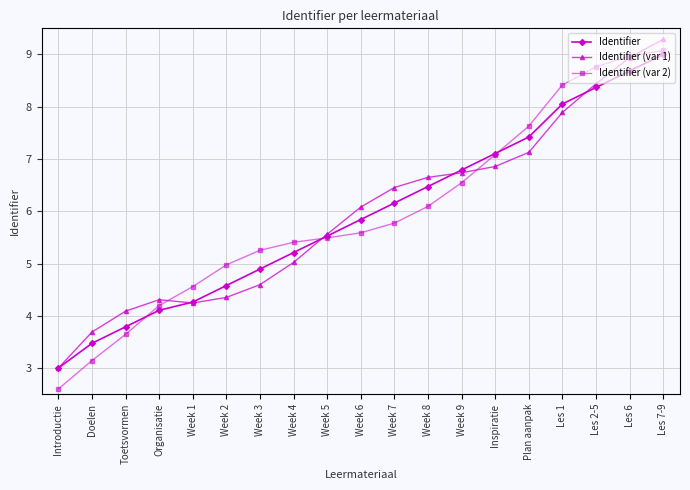

How many data points in Identifier (var 1) are above 6?

10